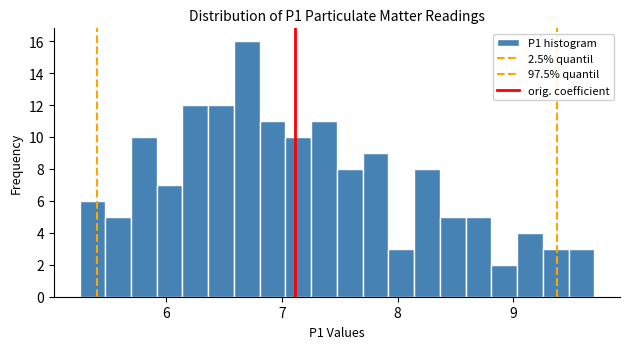

Read against the x-axis, roughly where is the centre of the tallest bar?

6.7